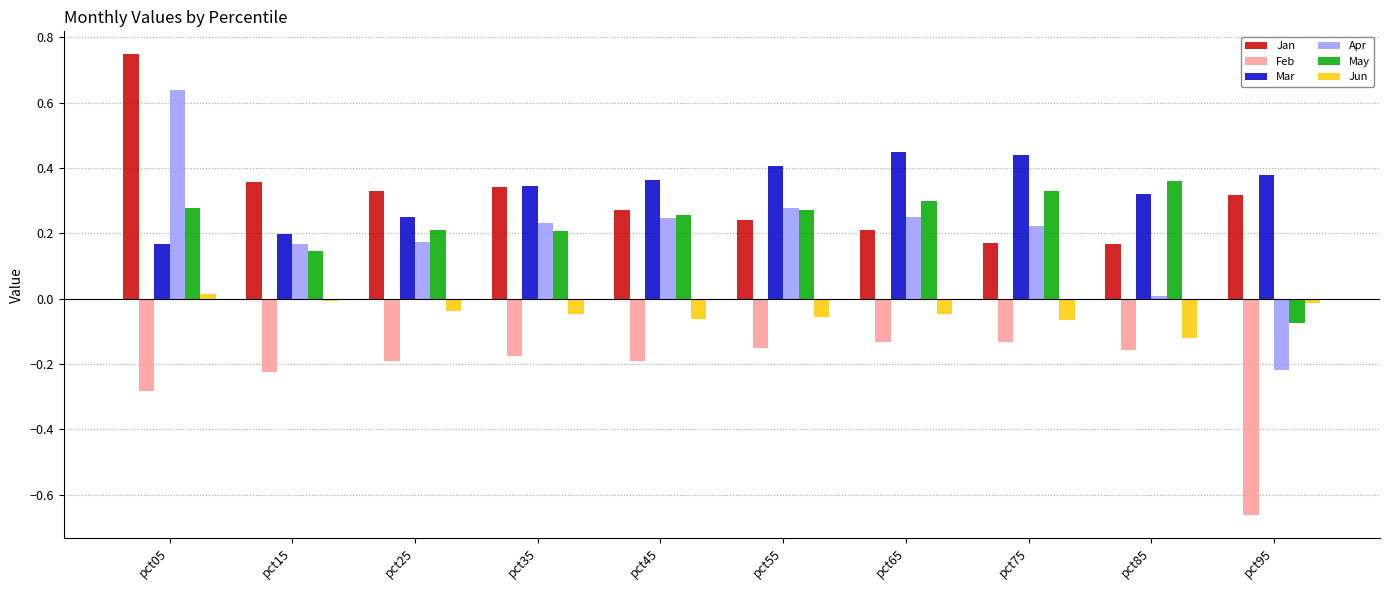

At which label does Apr first exceed 0?

pct05